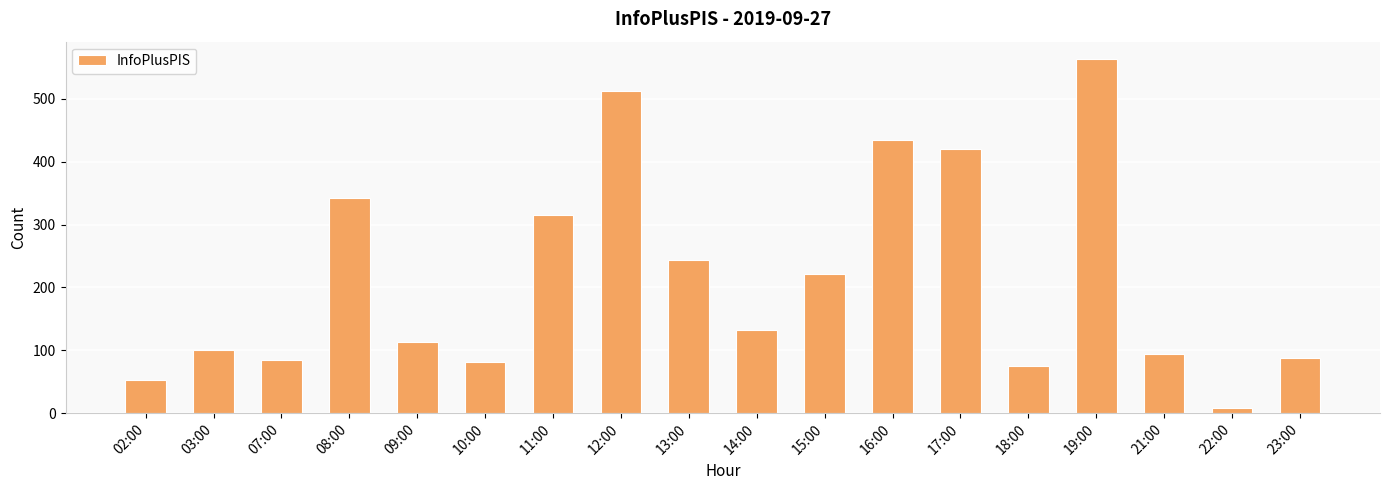

What is the change in value from 08:00 to 13:00?

-98